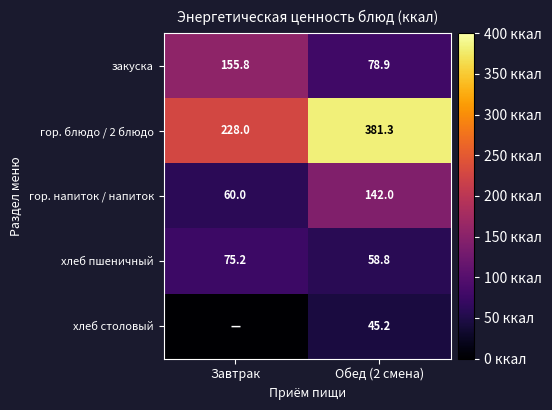

Rank the categories by гор. напиток / напиток value from highest to lowest.

Обед (2 смена), Завтрак